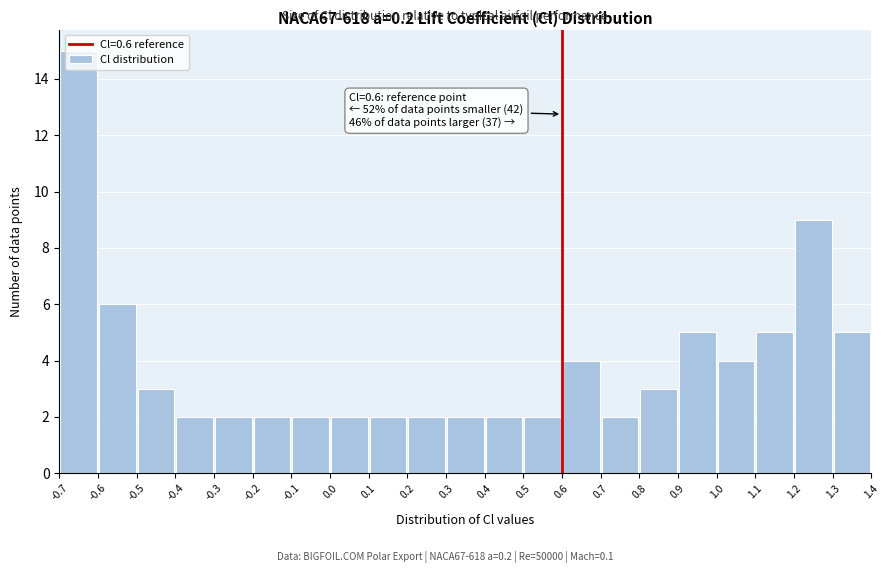

Over which range of the x-axis is the bar tallest?

-0.7 to -0.6